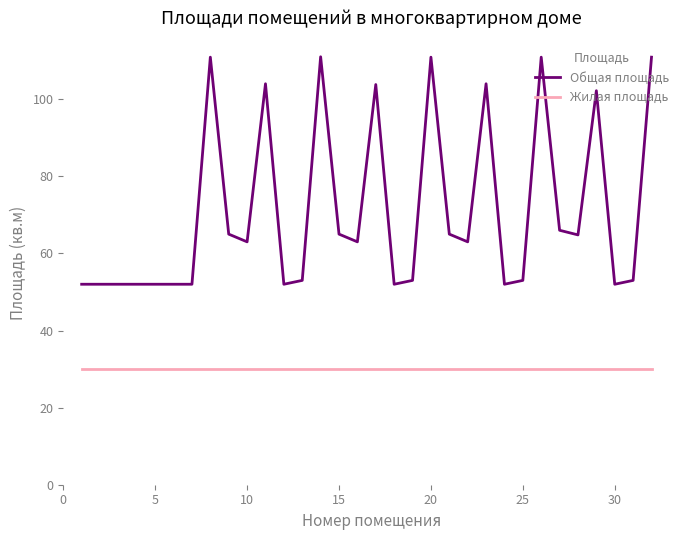

List the series in order of their overall mean, lowest first.

Жилая площадь, Общая площадь